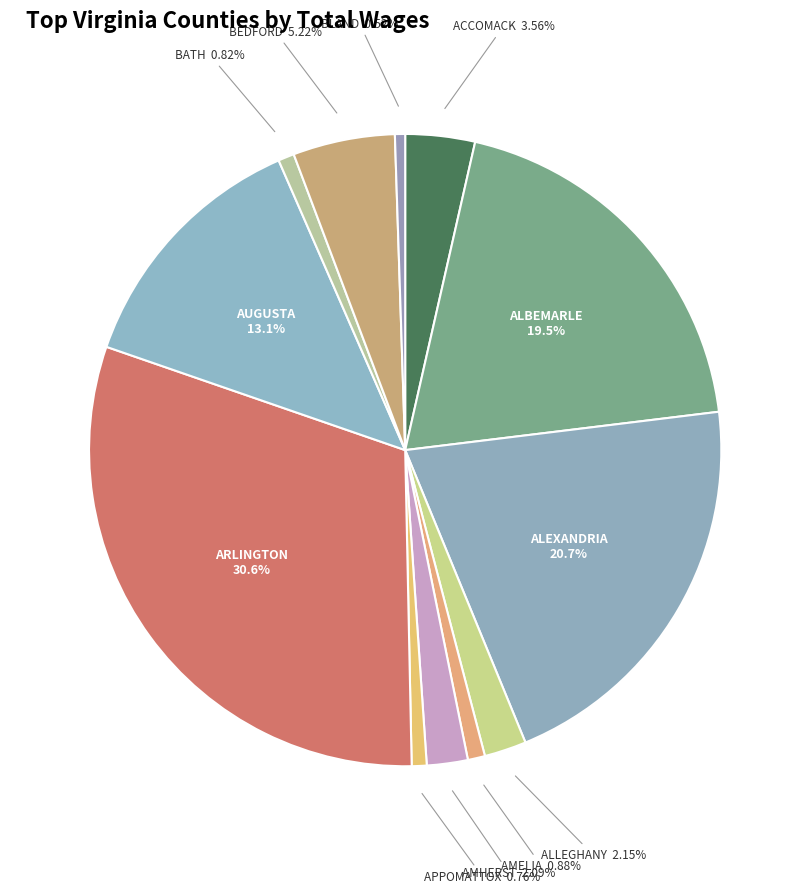

How many segments does this pie chart have?

12